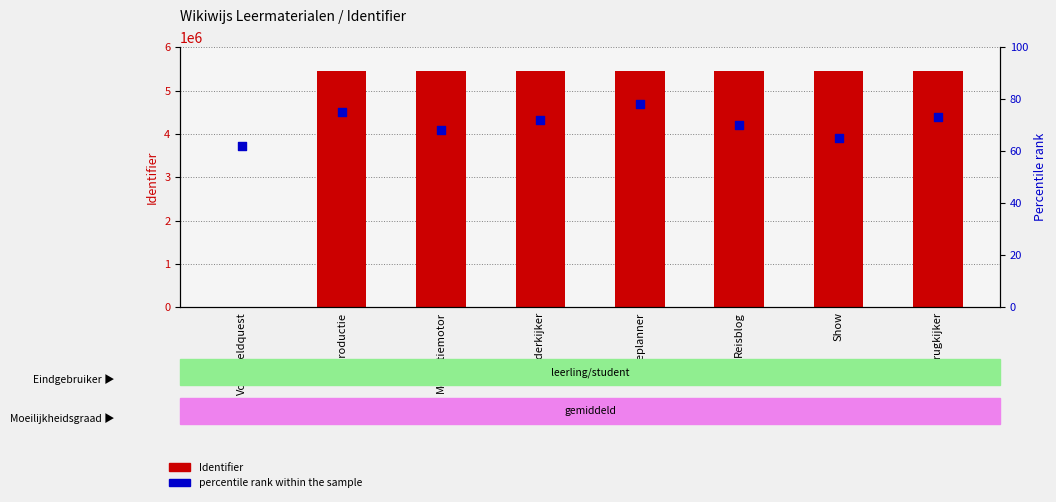

Is the value of Identifier (count) at Routeplanner greater than the value of percentile rank within the sample at Verderkijker?

Yes